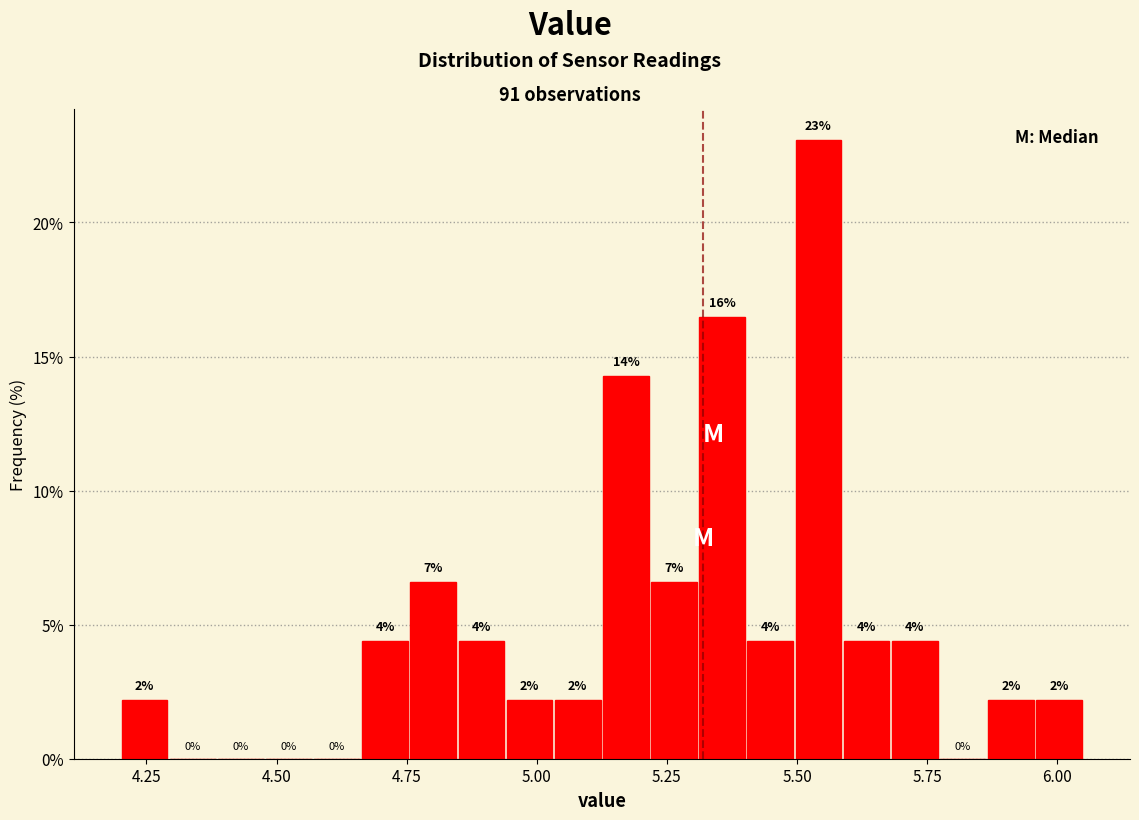

Read against the x-axis, roughly where is the centre of the tallest bar?

5.55